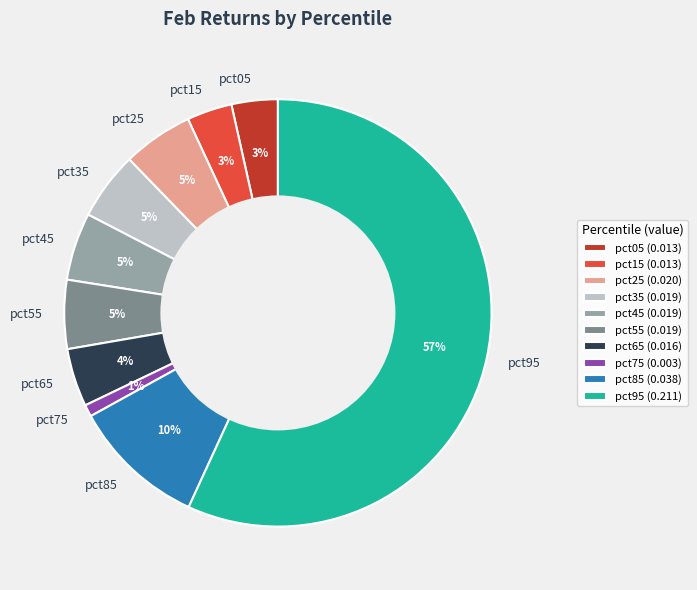

To the nearest percent, what percentage of the pie is pct15?

3%